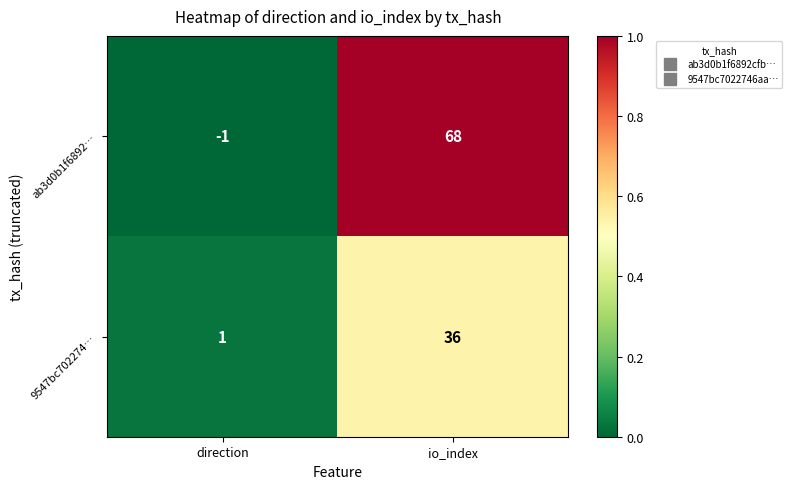

At which label is ab3d0b1f6892… closest to 33?

direction